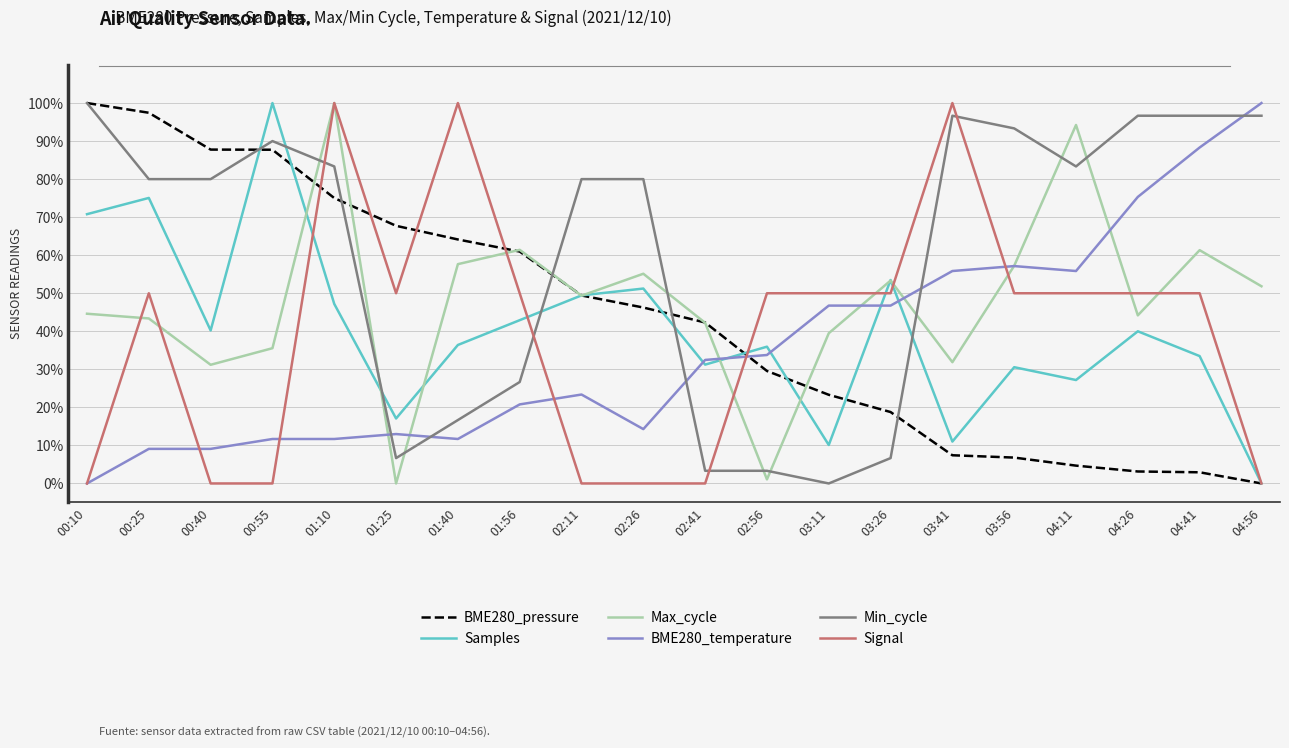

What are all the series names shown in the legend?

BME280_pressure, Samples, Max_cycle, BME280_temperature, Min_cycle, Signal